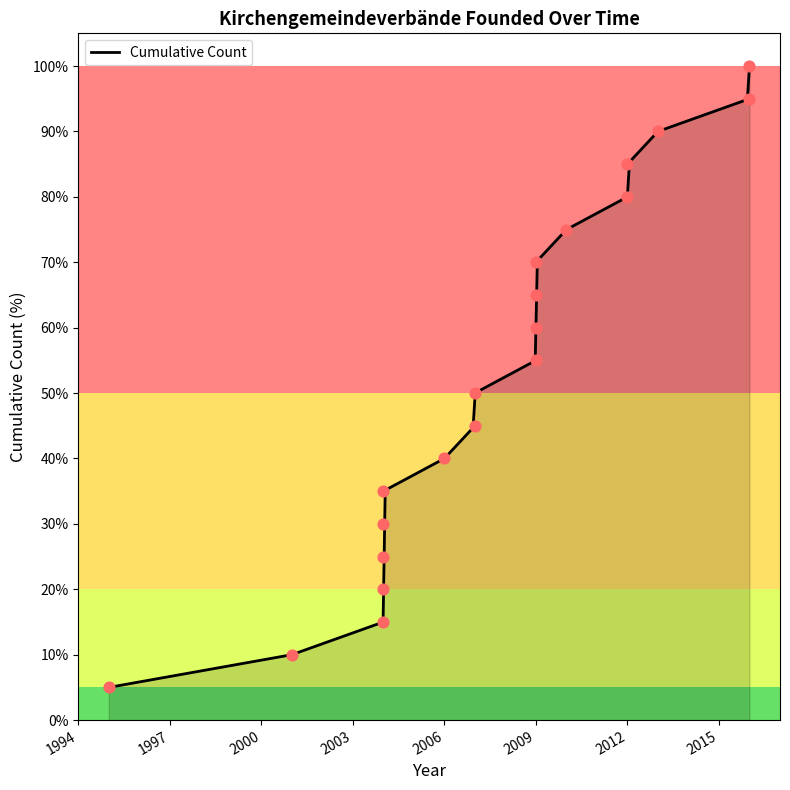

What is the ratio of the value at 2004 to the value at 2009?

0.3